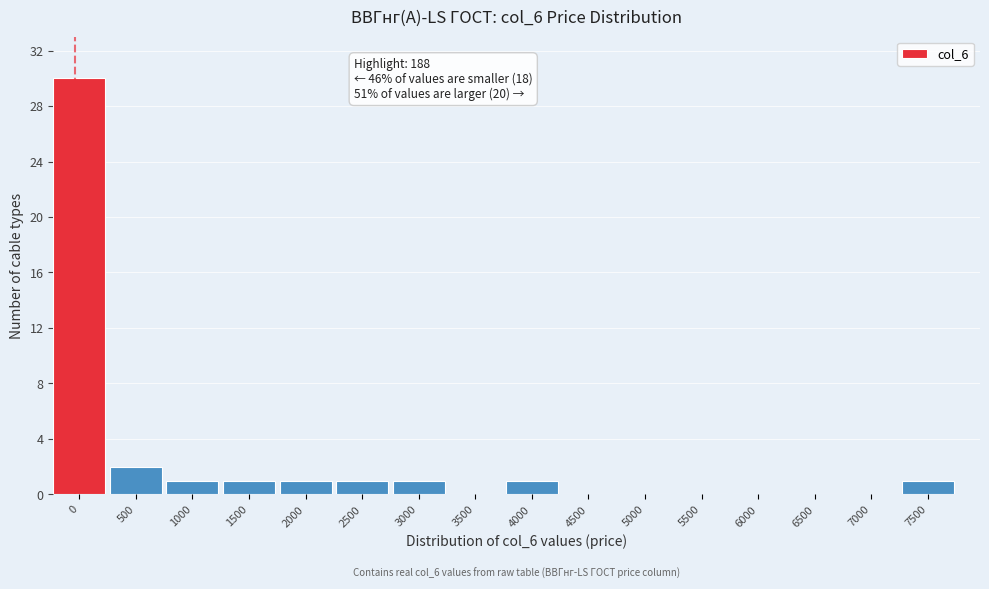

Reading right to left, list all the values displayed in this chart.

7500=1	7000=0	6500=0	6000=0	5500=0	5000=0	4500=0	4000=1	3500=0	3000=1	2500=1	2000=1	1500=1	1000=1	500=2	0=30